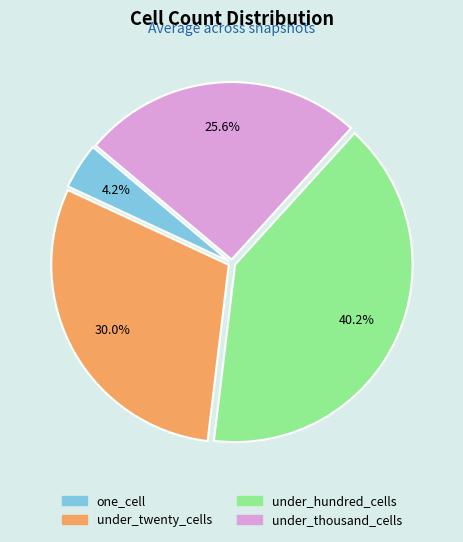

To the nearest percent, what portion does under_thousand_cells represent?

26%